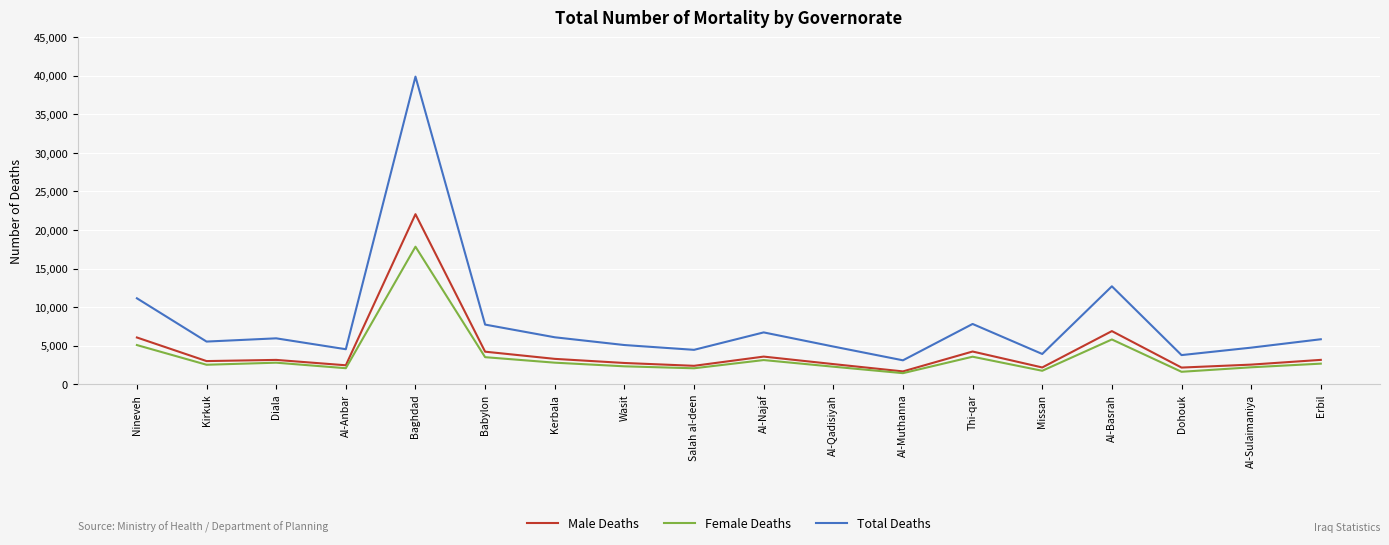

Where is Male Deaths nearest to the value 11857?

Al-Basrah